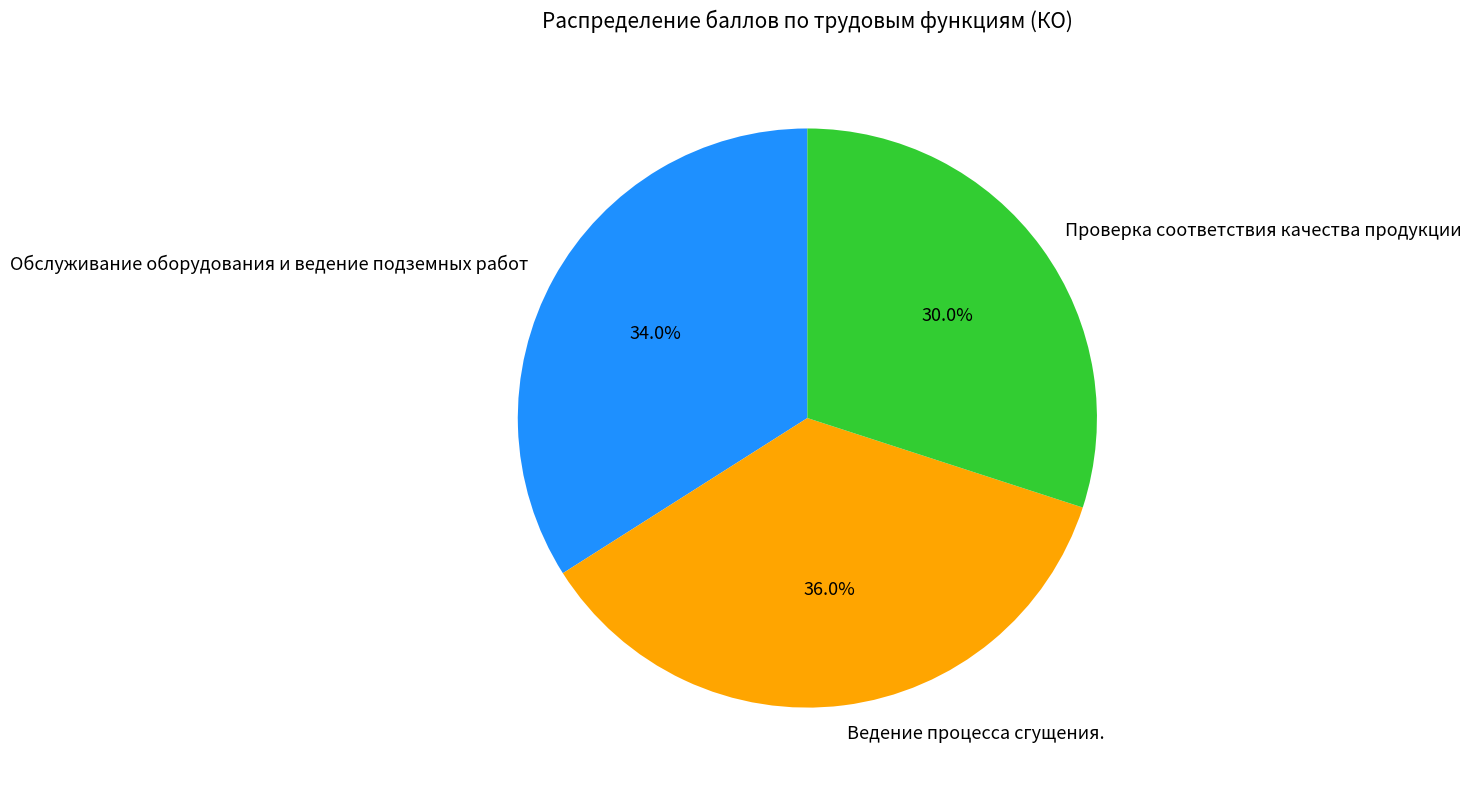

Is the sum of Ведение процесса сгущения. and Проверка соответствия качества продукции greater than half?

Yes